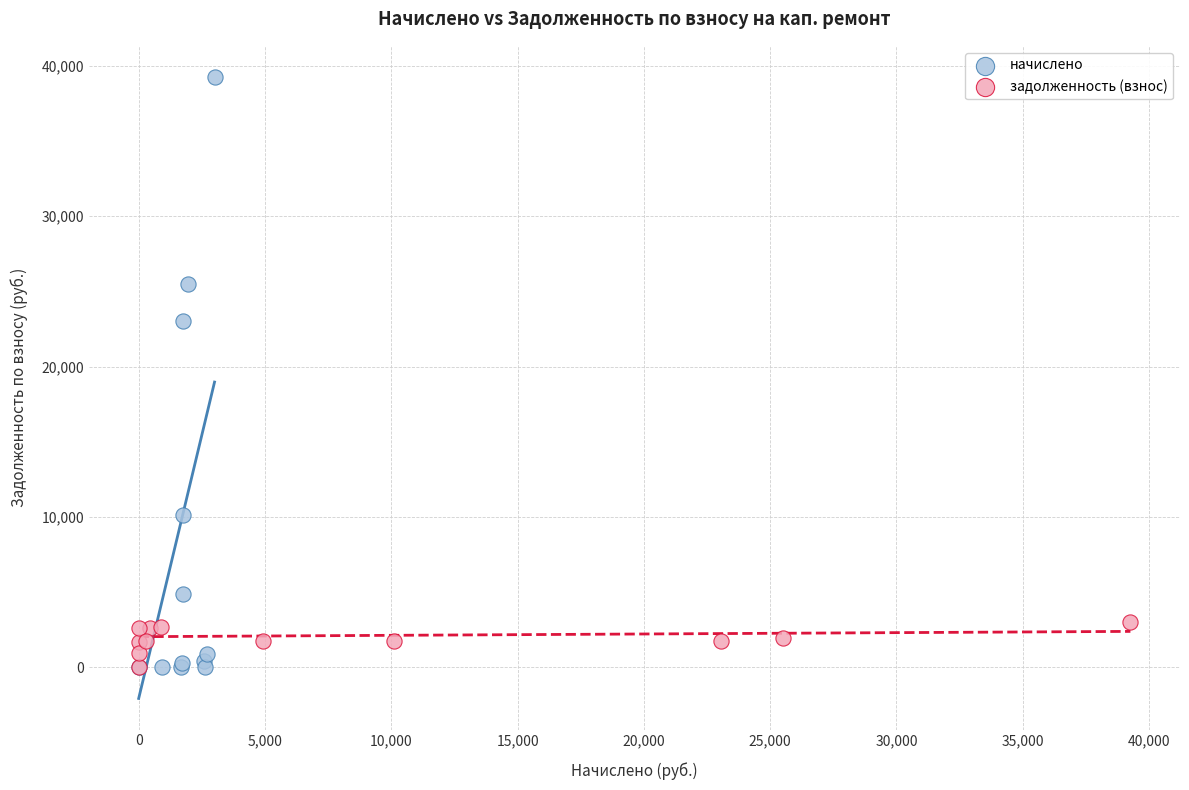

Which series has the widest spread of Y values?

начислено